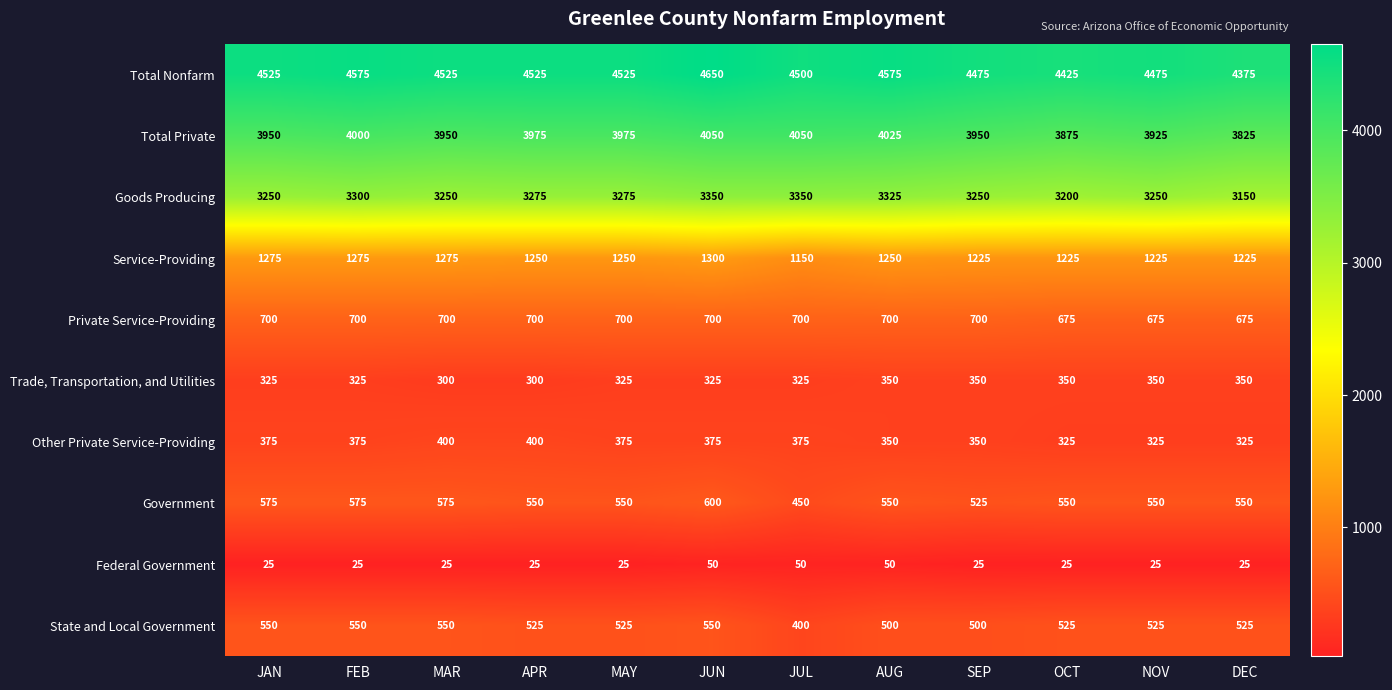

How many series are shown in this chart?

10